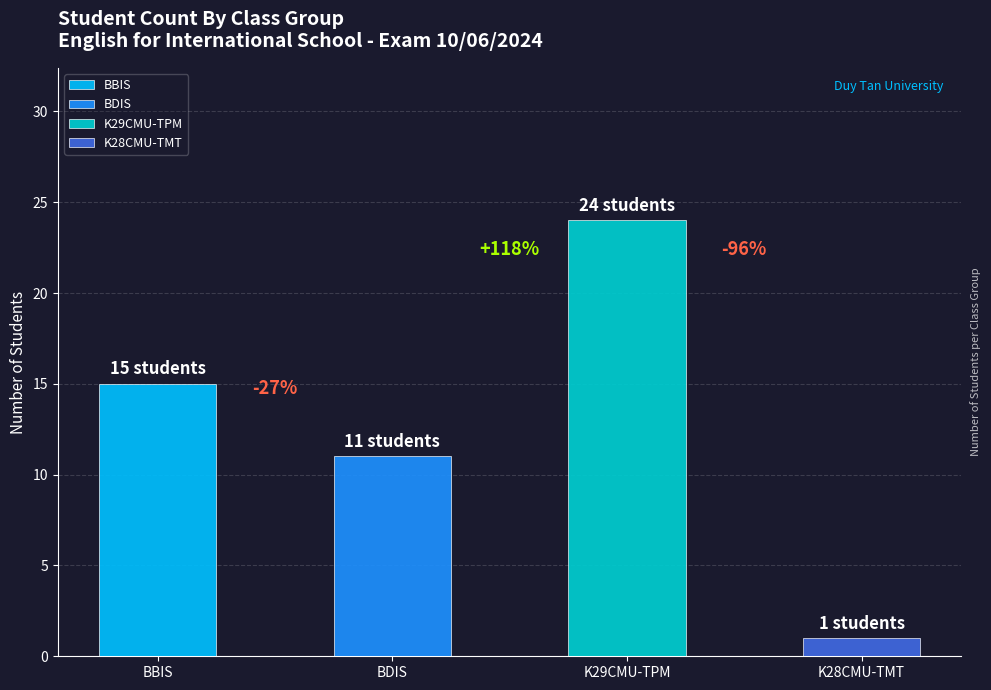

Between IS-ENG 186 BBIS and IS-ENG 186 BDIS, which is larger?

IS-ENG 186 BBIS